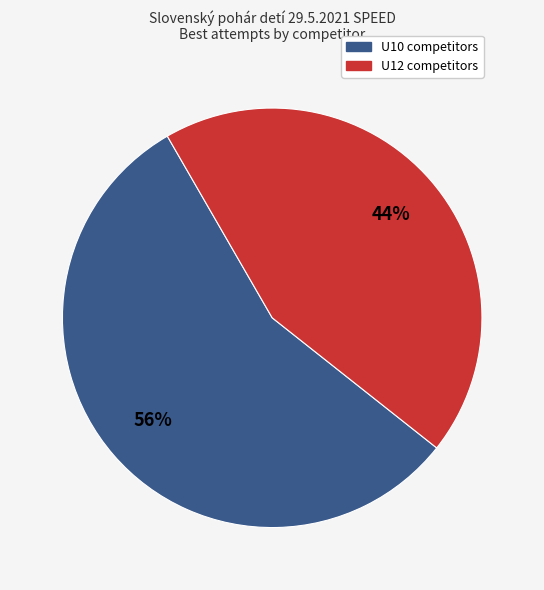

How many segments does this pie chart have?

2